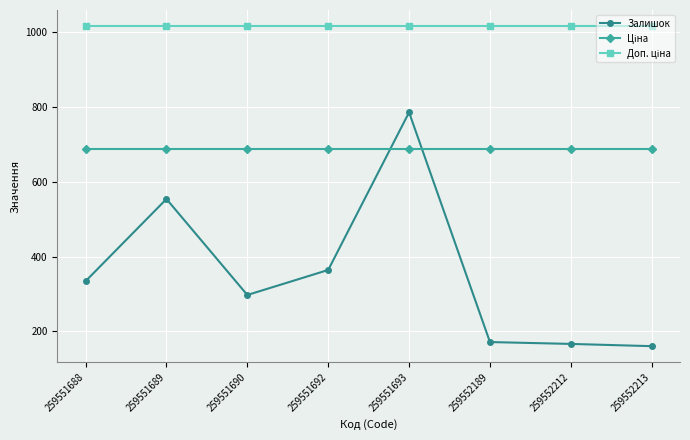

At which category is the sum across all series the highest?

259551693